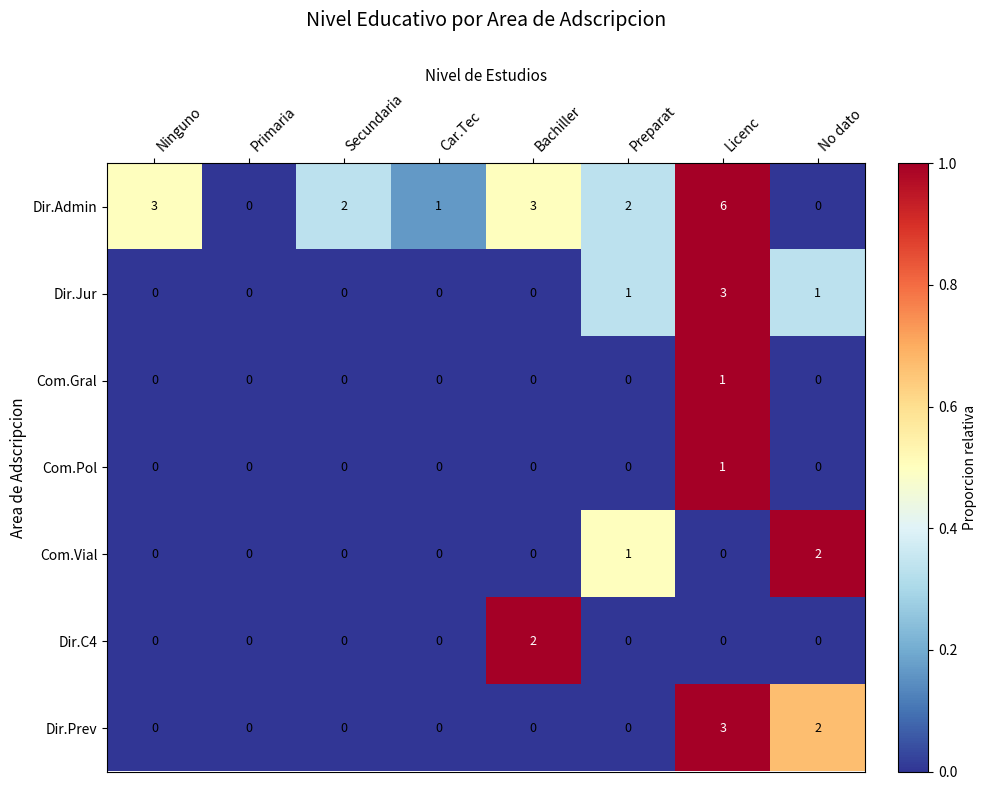

Where does the Dir.Admin series first go above 2?

Ninguno